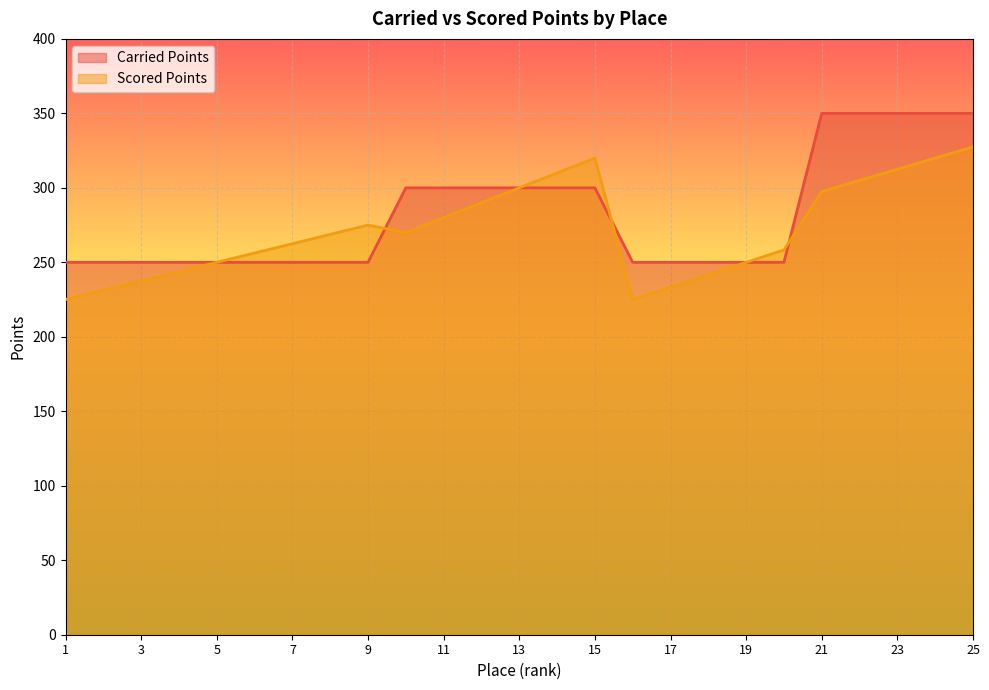

Reading left to right, what are all the values shown in this chart?

Carried Points: 1=250.0	2=250.0	3=250.0	4=250.0	5=250.0	6=250.0	7=250.0	8=250.0	9=250.0	10=300.0	11=300.0	12=300.0	13=300.0	14=300.0	15=300.0	16=250.0	17=250.0	18=250.0	19=250.0	20=250.0	21=350.0	22=350.0	23=350.0	24=350.0	25=350.0
Scored Points: 1=225.0	2=231.2	3=237.5	4=243.8	5=250.0	6=256.2	7=262.5	8=268.8	9=275.0	10=270.0	11=280.0	12=290.0	13=300.0	14=310.0	15=320.0	16=225.0	17=233.3	18=241.7	19=250.0	20=258.3	21=297.5	22=305.0	23=312.5	24=320.0	25=327.5